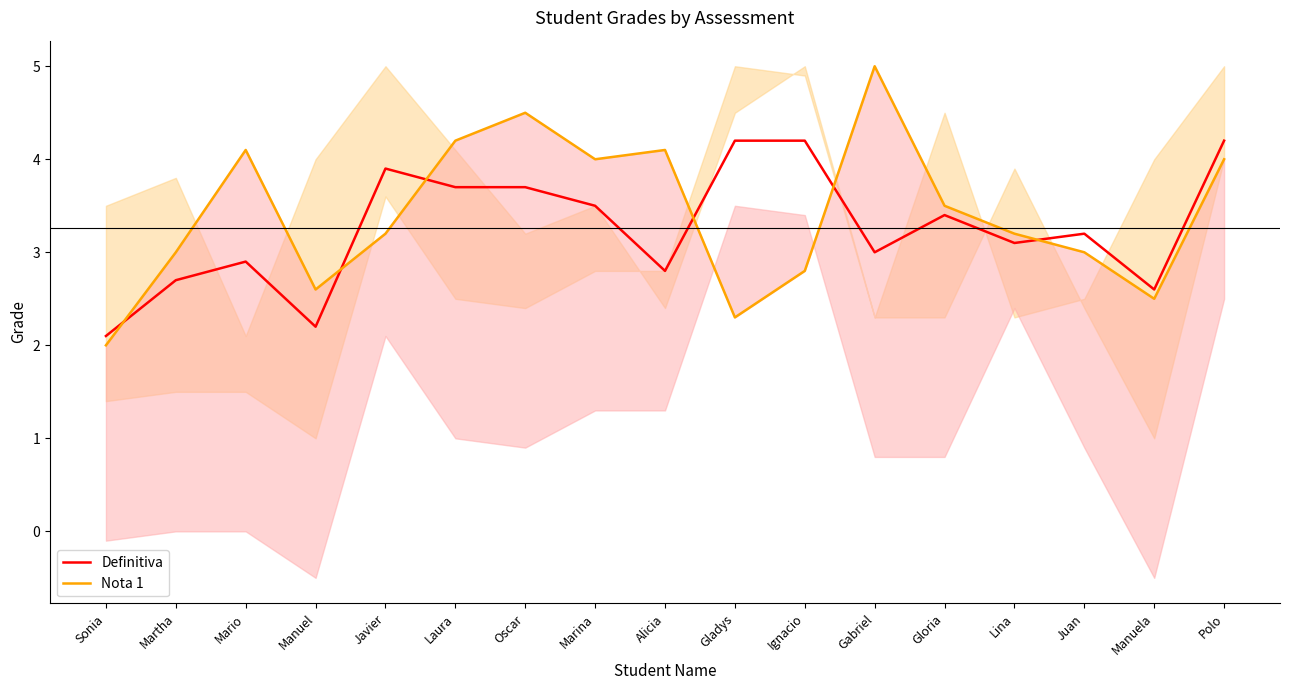

How many times do Definitiva and Nota 1 cross each other?

6